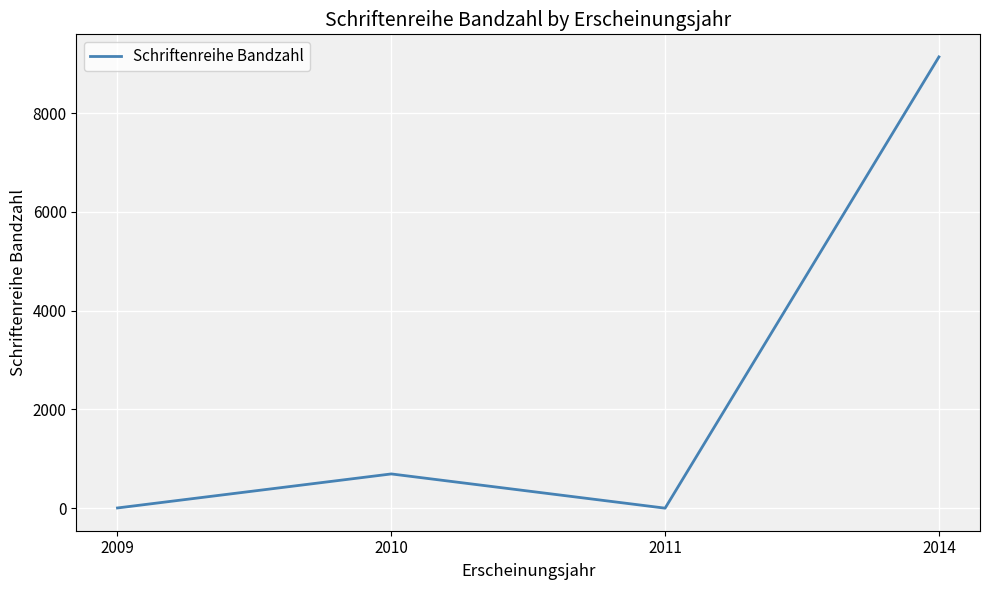

What is the difference between the second highest and minimum values?

693